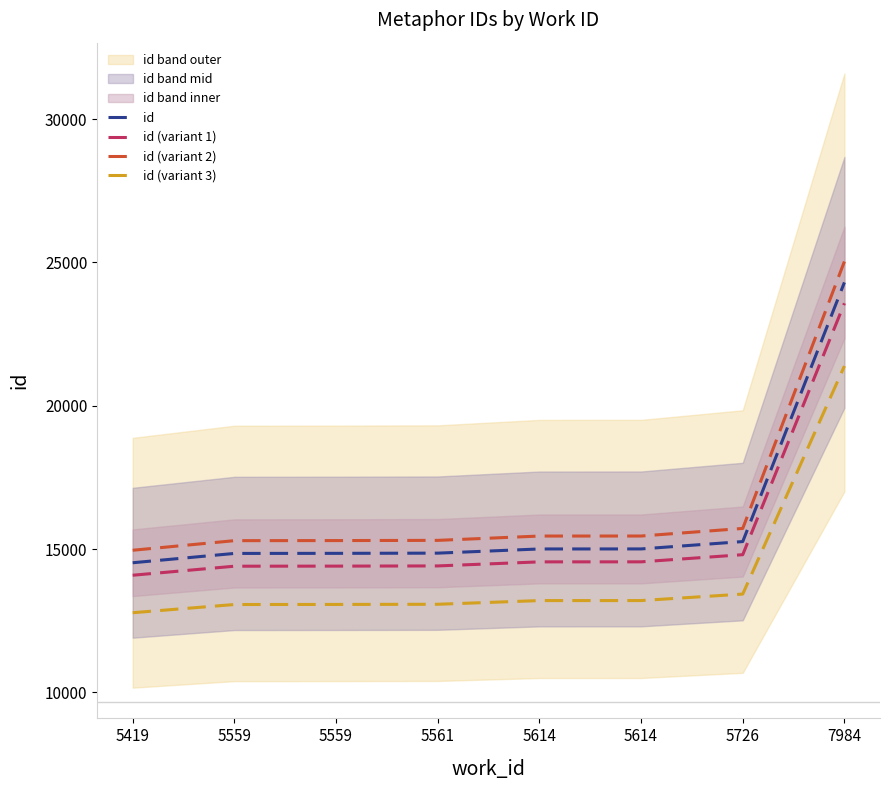

At which category is the sum across all series the highest?

7984